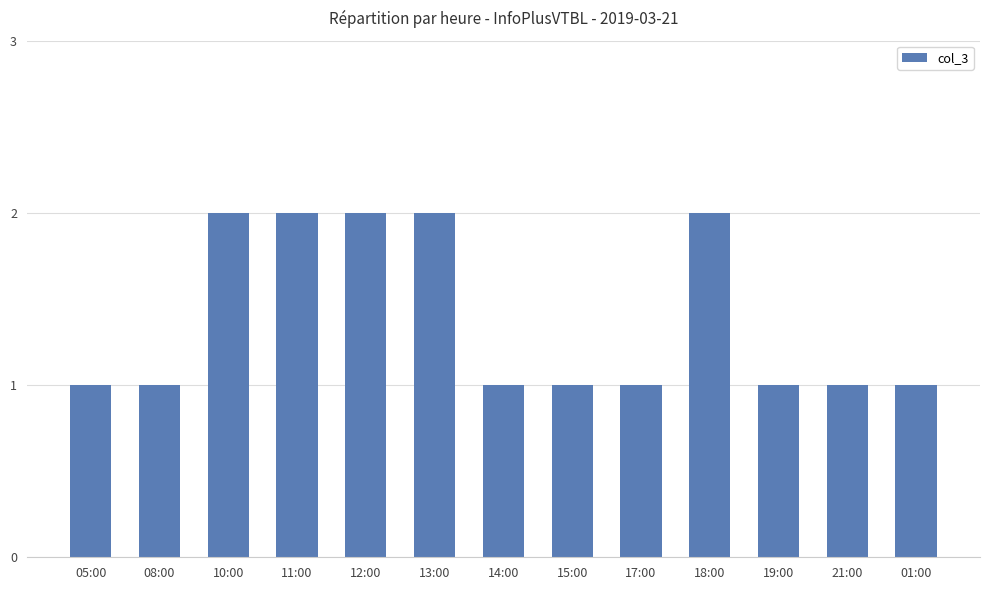

What is the maximum value shown in the chart?

2